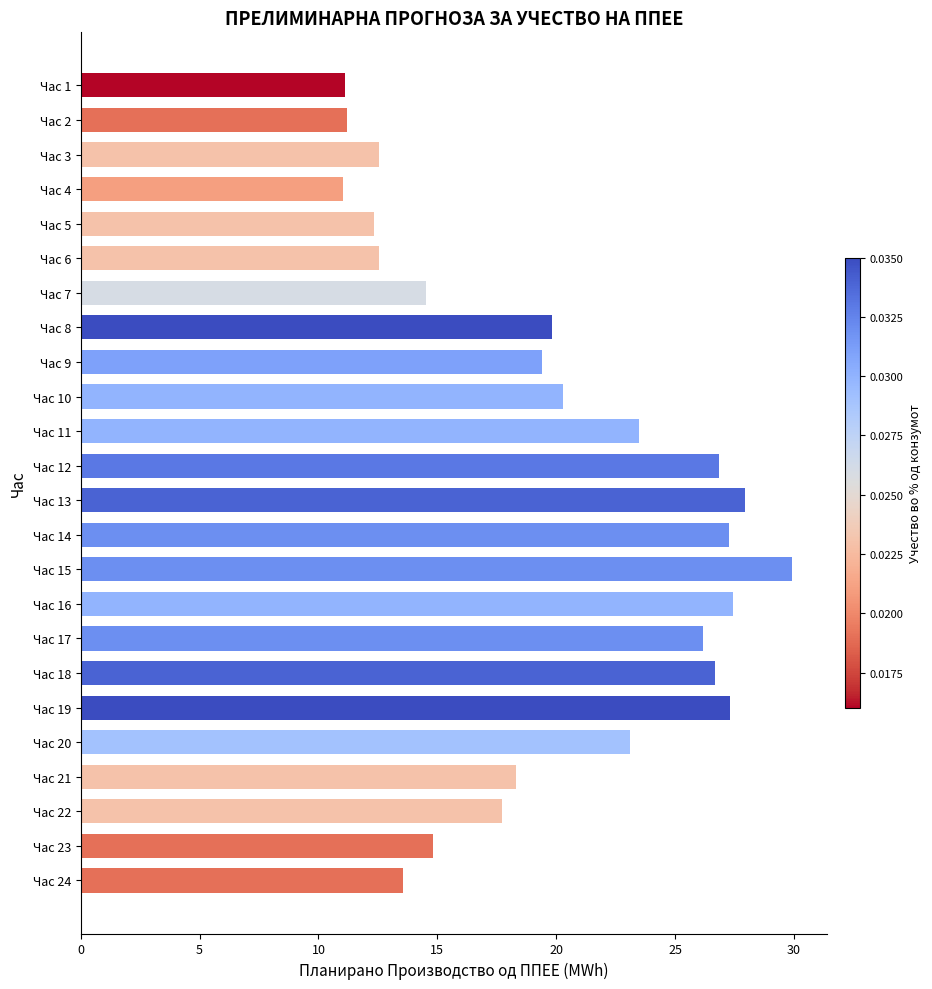

What is the greatest value displayed?

29.9